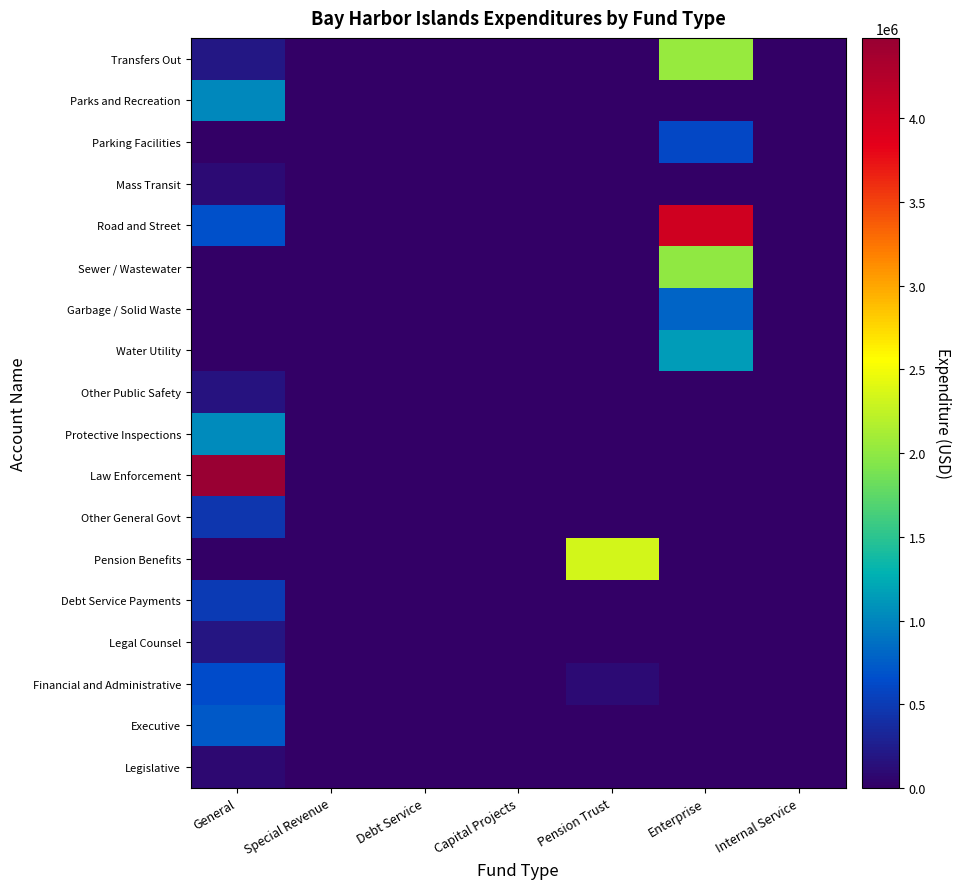

Rank the series at Enterprise from highest to lowest value.

Road and Street, Transfers Out, Sewer / Wastewater, Water Utility, Garbage / Solid Waste, Parking Facilities, Legislative, Executive, Financial and Administrative, Legal Counsel, Debt Service Payments, Pension Benefits, Other General Govt, Law Enforcement, Protective Inspections, Other Public Safety, Mass Transit, Parks and Recreation